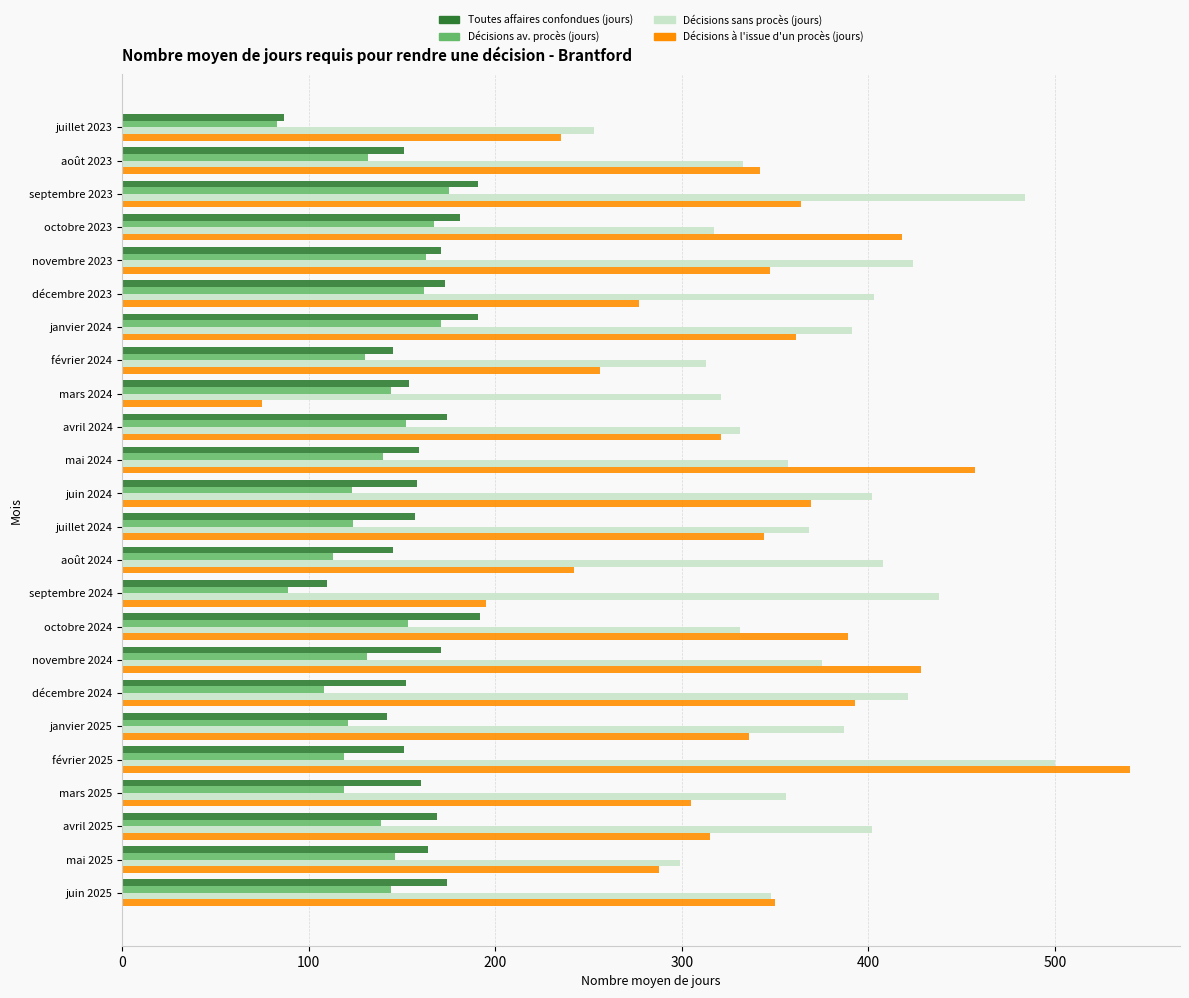

Which series has the largest range (max minus min)?

Décisions à l'issue d'un procès (jours)